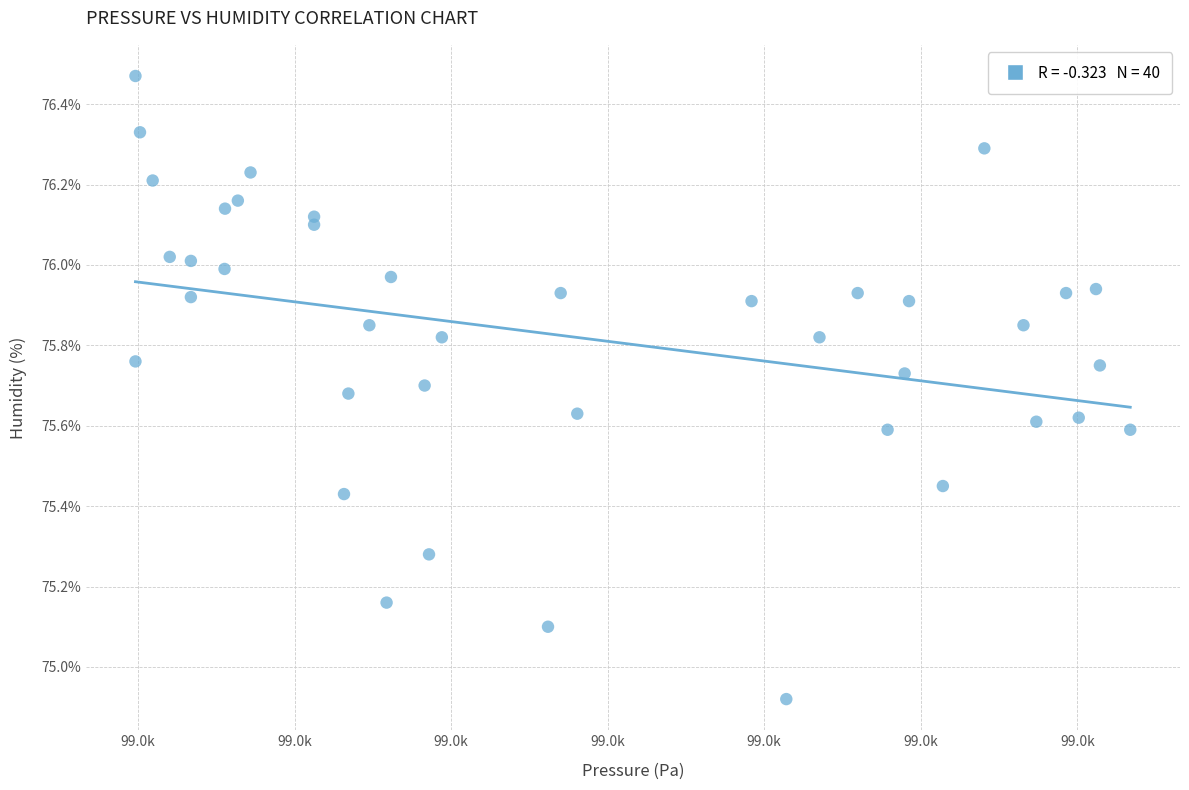

What is the range of X values (max minus min)?

63.5